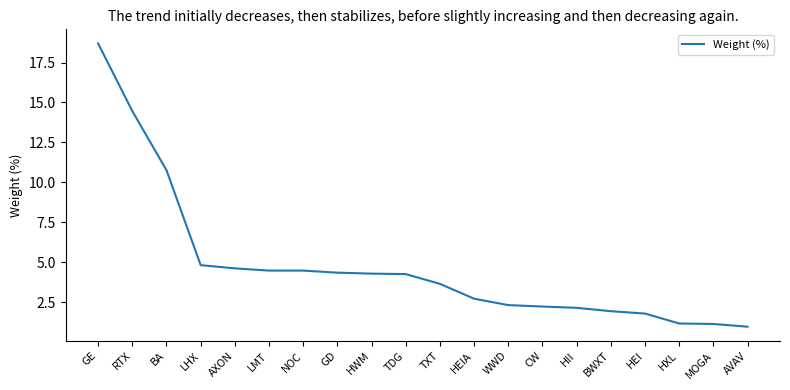

What position from the left is GD?

8